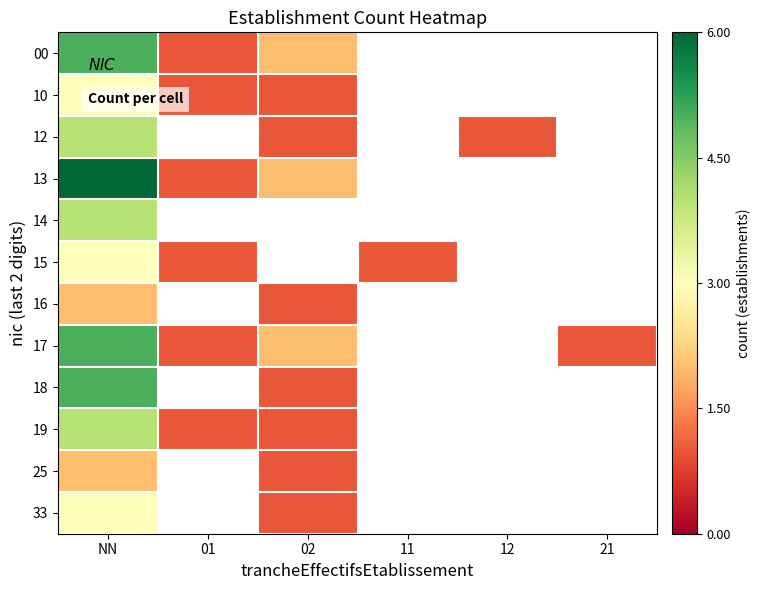

Which has a higher value, 21 or 02?

02